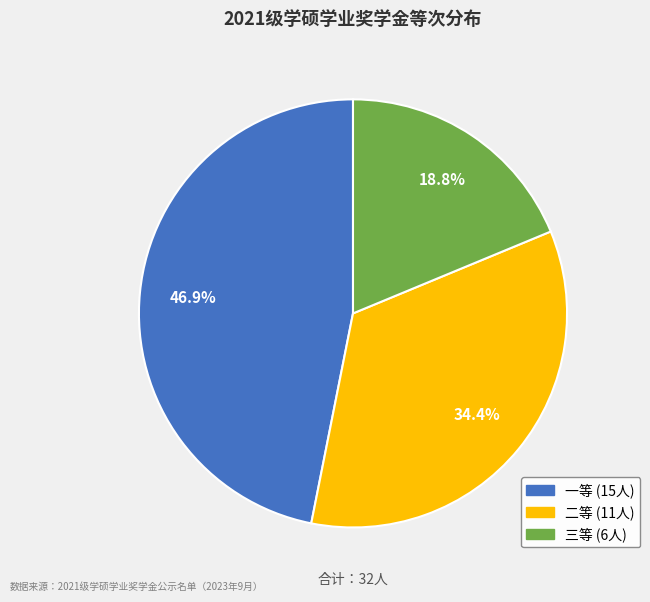

Rank the categories by value from lowest to highest.

三等, 二等, 一等